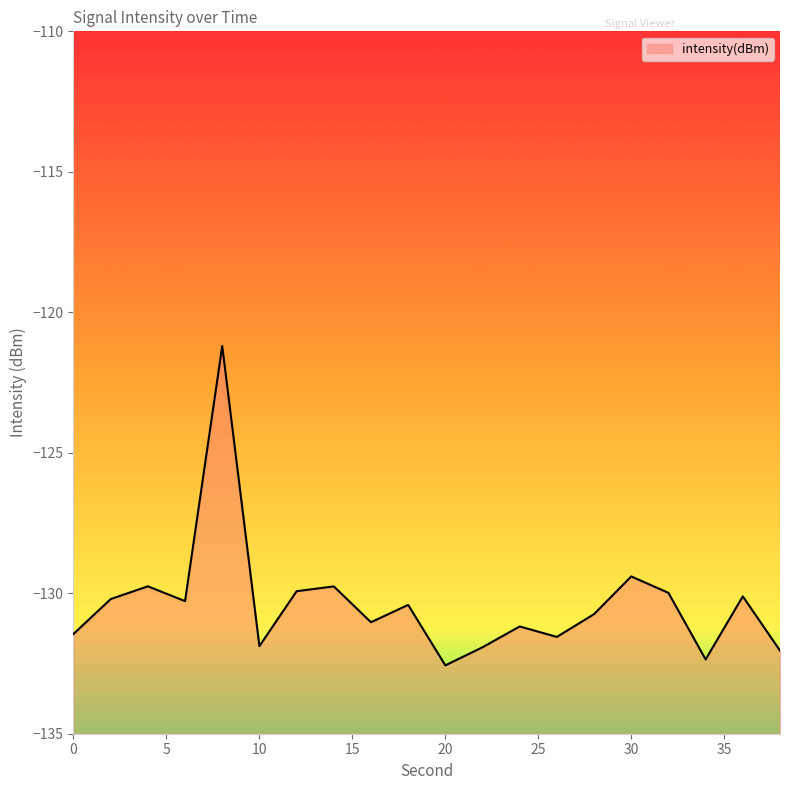

Which has a higher value, 36 or 32?

32